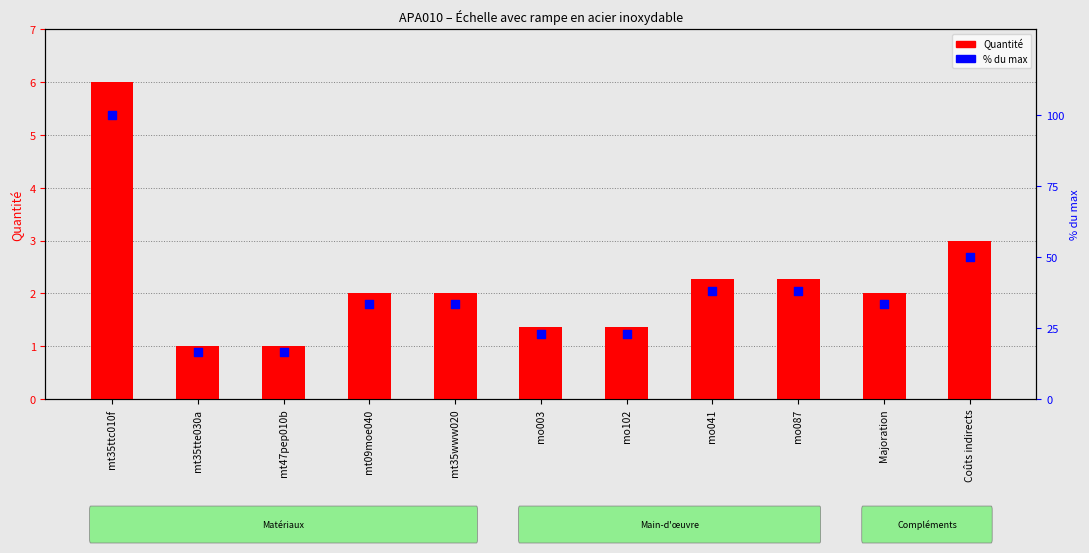

At how many categories does at least one series exceed 9?

11